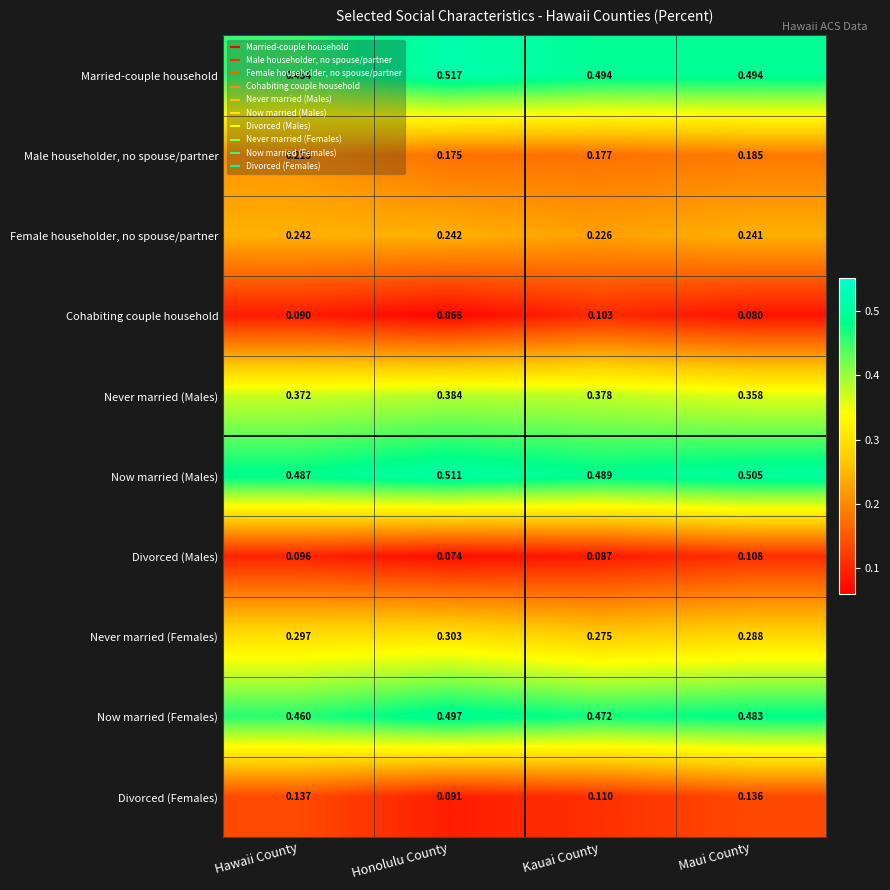

Which series has the widest spread of values?

Married-couple household